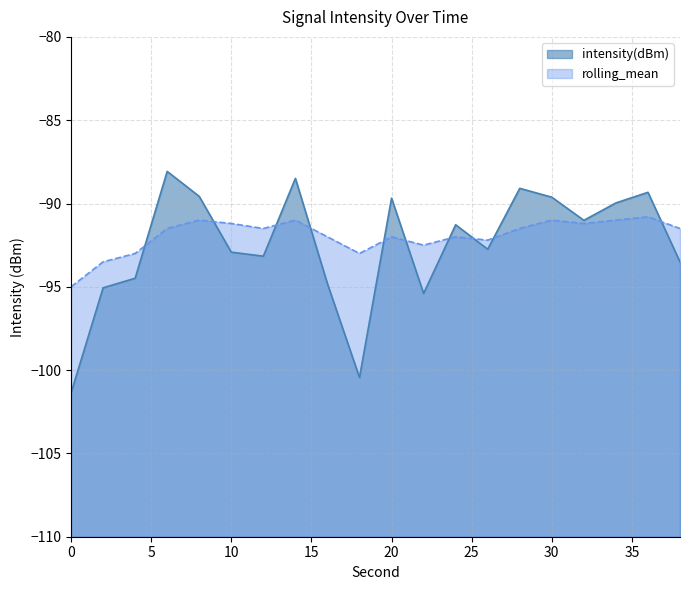

Where is the first local minimum for intensity(dBm)?

12